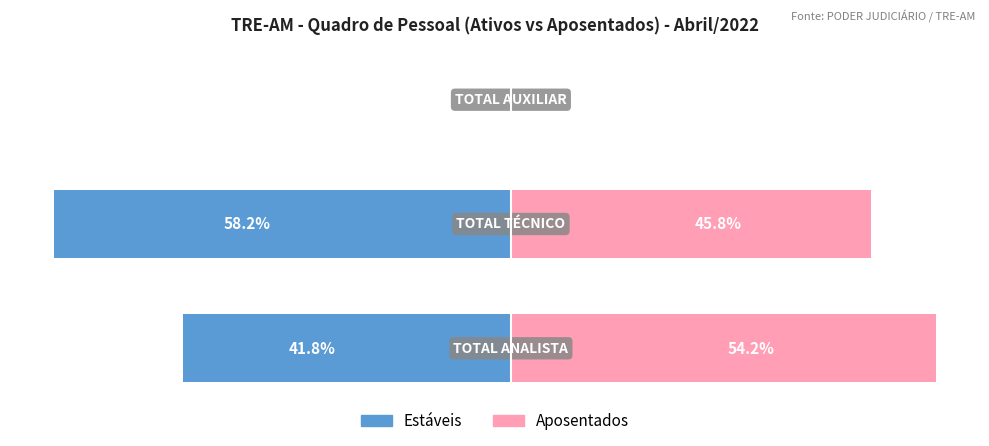

Rank the categories by Estáveis value from lowest to highest.

1, 0, 2